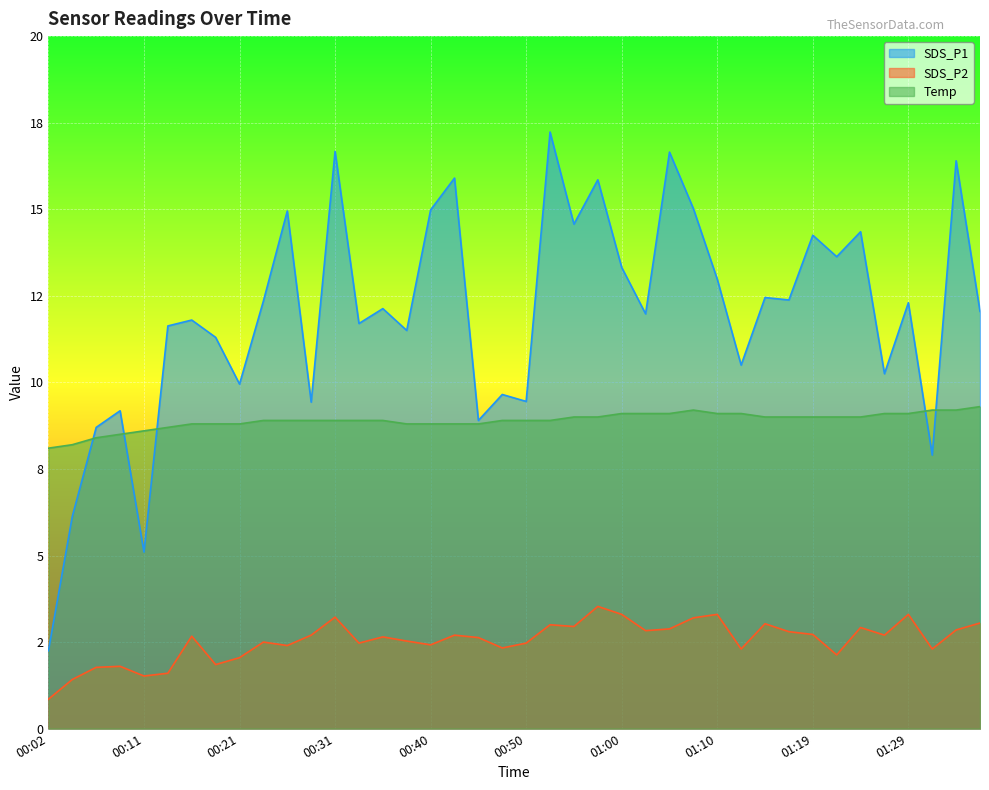

Which label corresponds to the largest value in the chart?

00:53